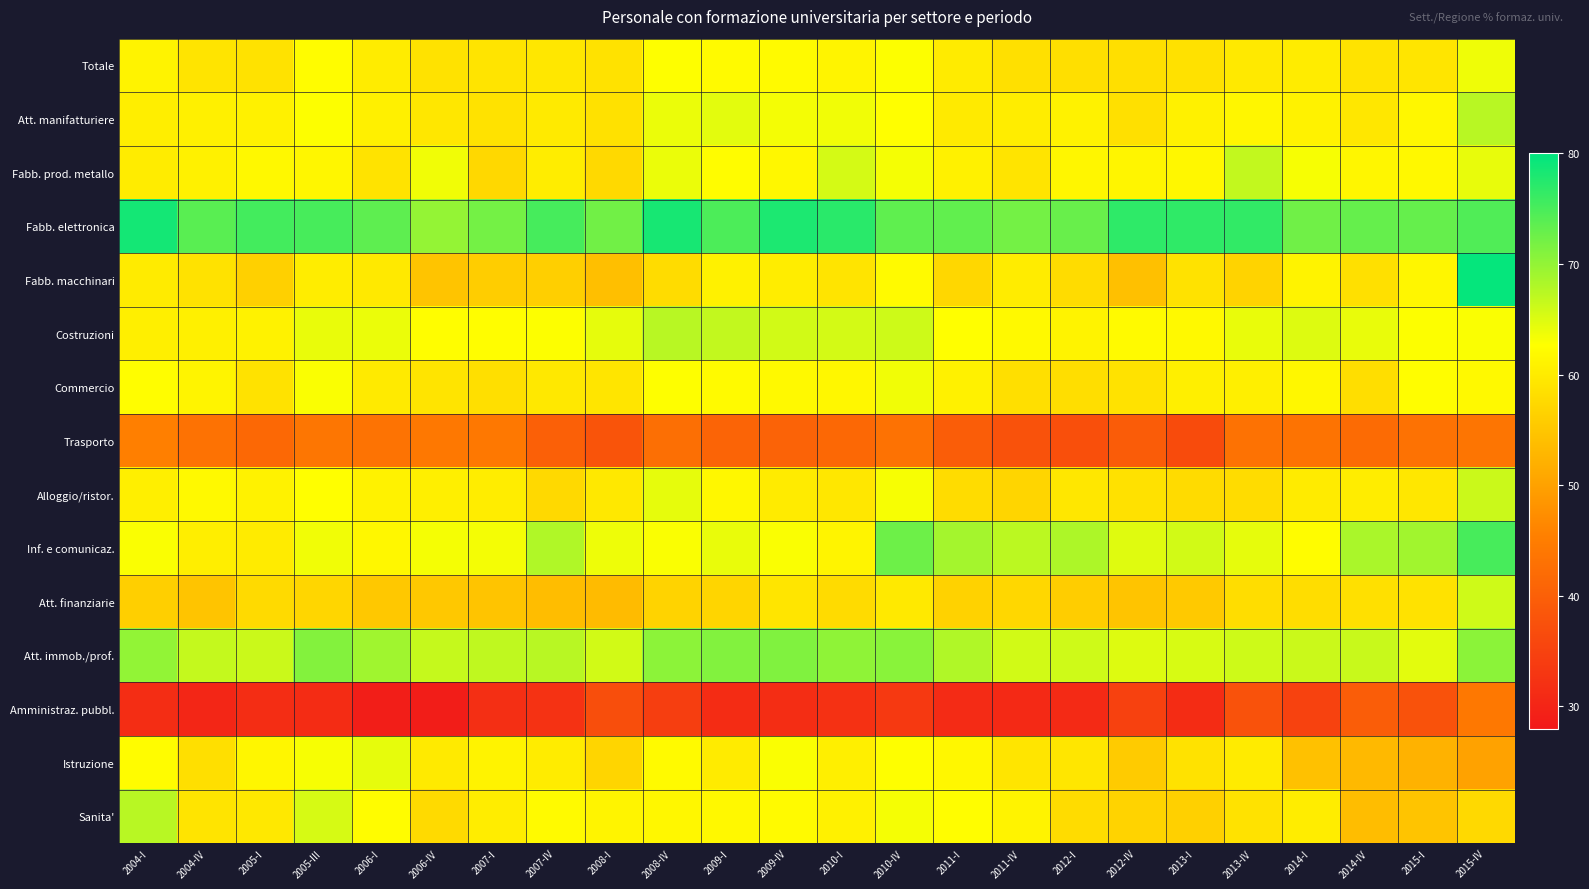

Which series has the largest total across all categories?

Fabb. elettronica